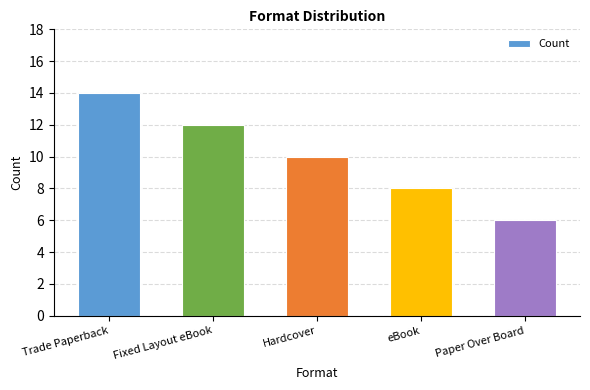

What is the difference between the maximum and minimum values?

8